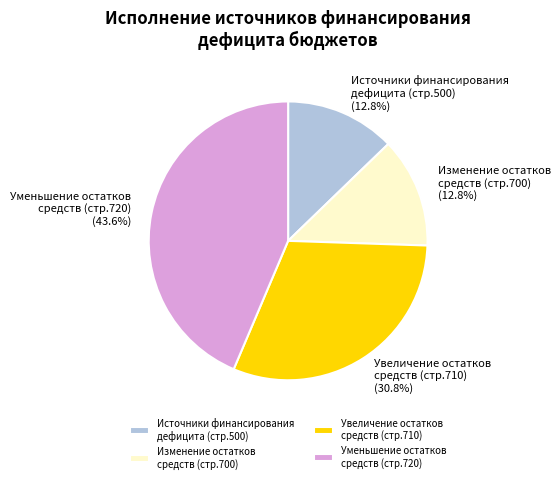

Is there any slice that represents more than half of the pie?

No